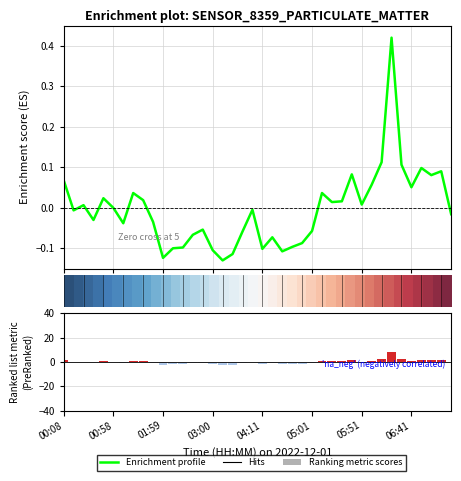

How many bars are there in each group?

3